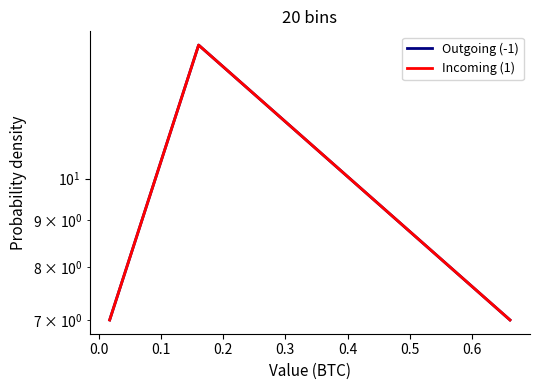

What is the maximum value shown in the chart?

14.0